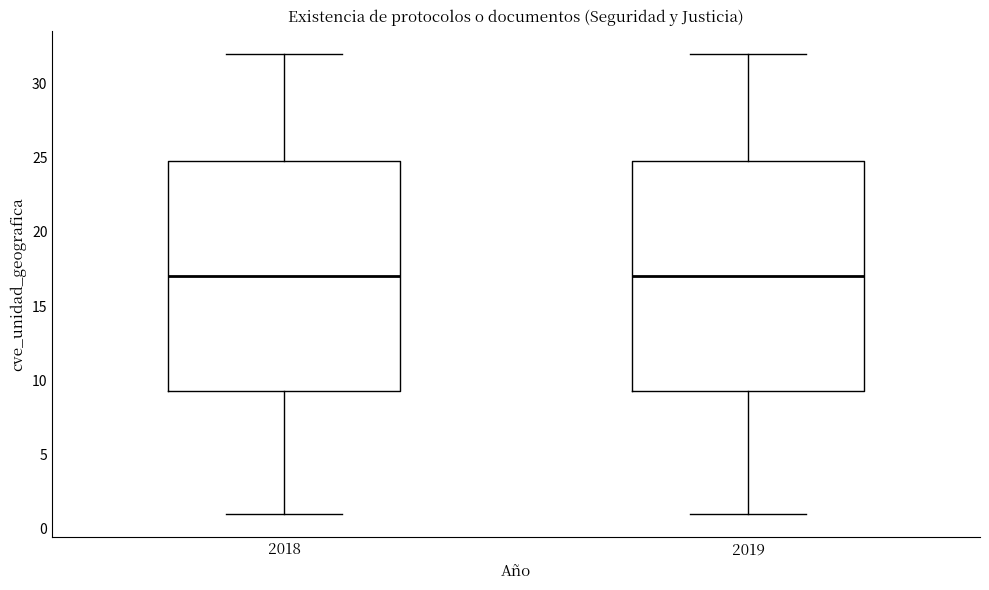

Reading left to right, transcribe this box plot: for each box, give where its median line is, the range the box spans, and where its two whiskers end, as read against the y-axis. The values are not printed on the chart, so give them approximately, as read against the axis.

2018: median 17.0, box 9.5 to 25.0, whiskers 1.0 to 32.0
2019: median 17.0, box 9.5 to 25.0, whiskers 1.0 to 32.0